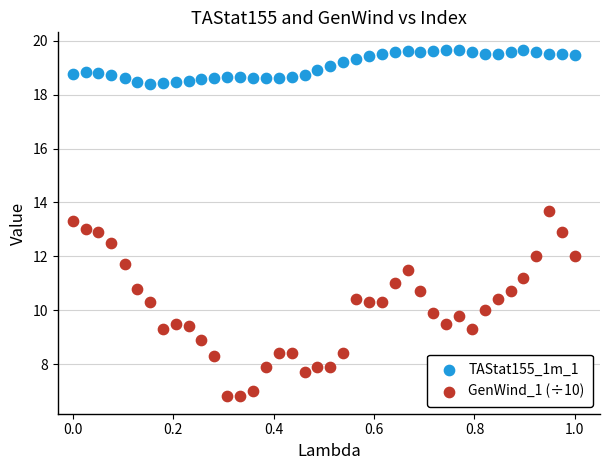

Across all data points, what is the range of X values (max minus min)?

1.0